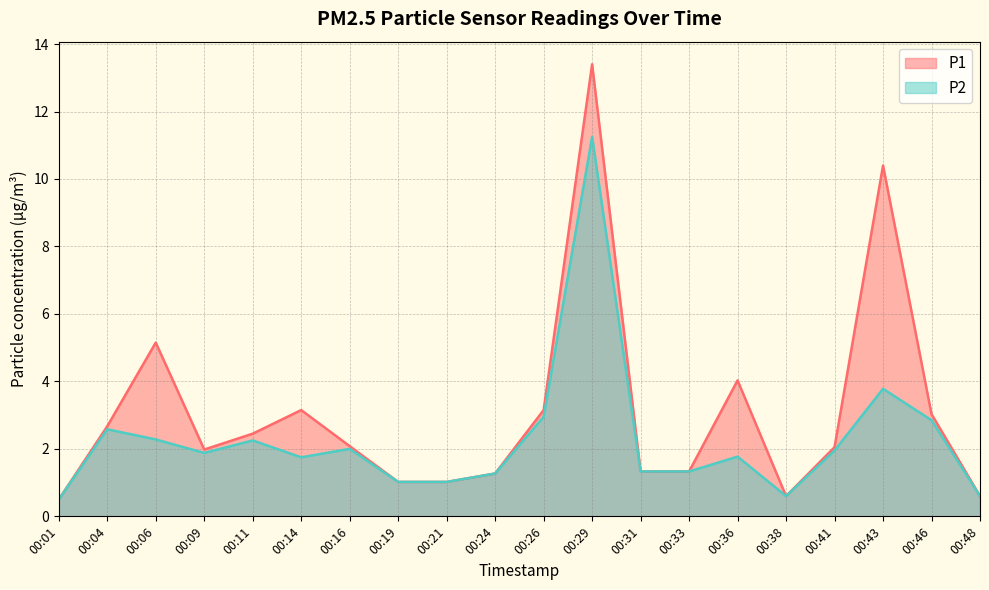

True or false: P2 and P1 intersect in this chart.

False